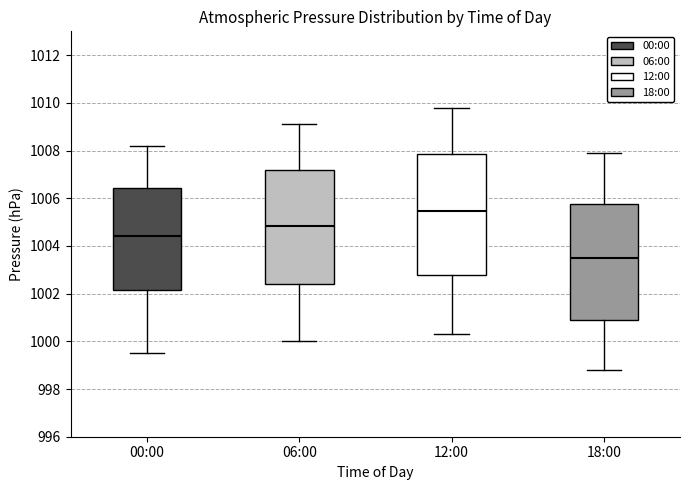

Reading left to right, read every box against the y-axis: the position of its median line, the range the box covers, and the ends of its whiskers. The values are not printed on the chart, so give them approximately, as read against the axis.

00:00: median 1004.4, box 1002.2 to 1006.4, whiskers 999.6 to 1008.2
06:00: median 1004.8, box 1002.4 to 1007.2, whiskers 1000.0 to 1009.2
12:00: median 1005.4, box 1002.8 to 1007.8, whiskers 1000.4 to 1009.8
18:00: median 1003.6, box 1001.0 to 1005.8, whiskers 998.8 to 1008.0